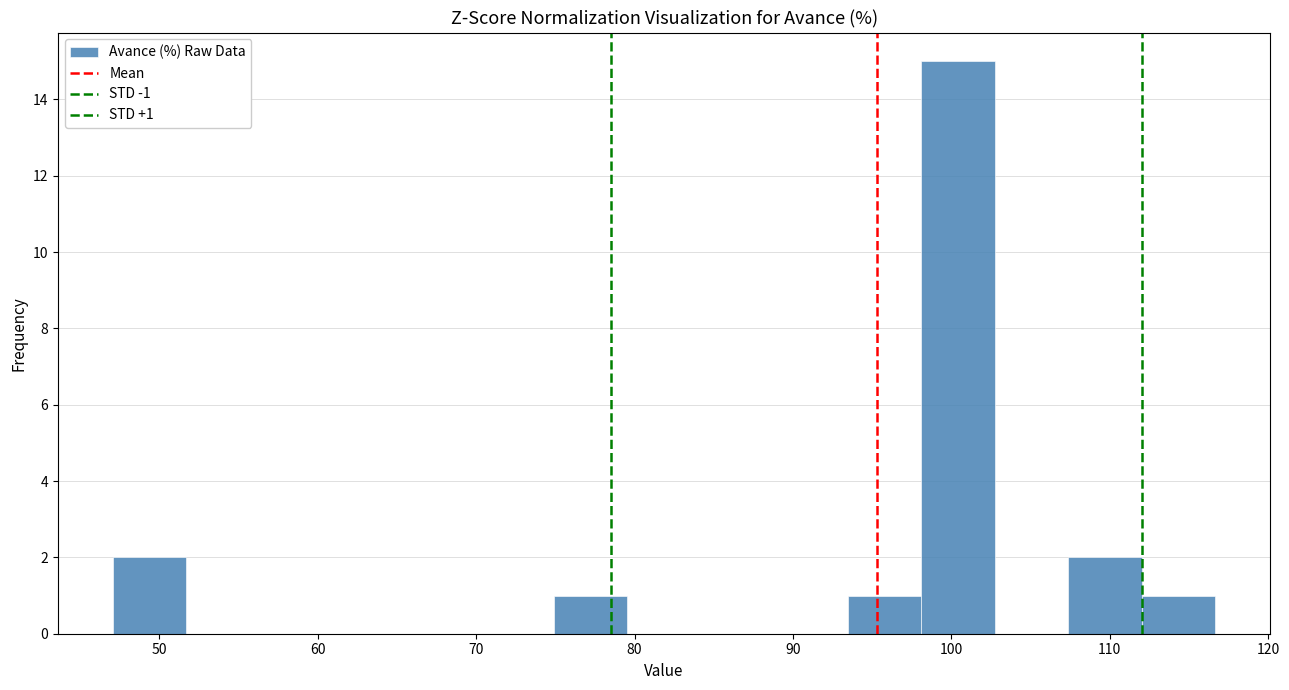

Which range on the x-axis has the tallest bar?

98 to 103